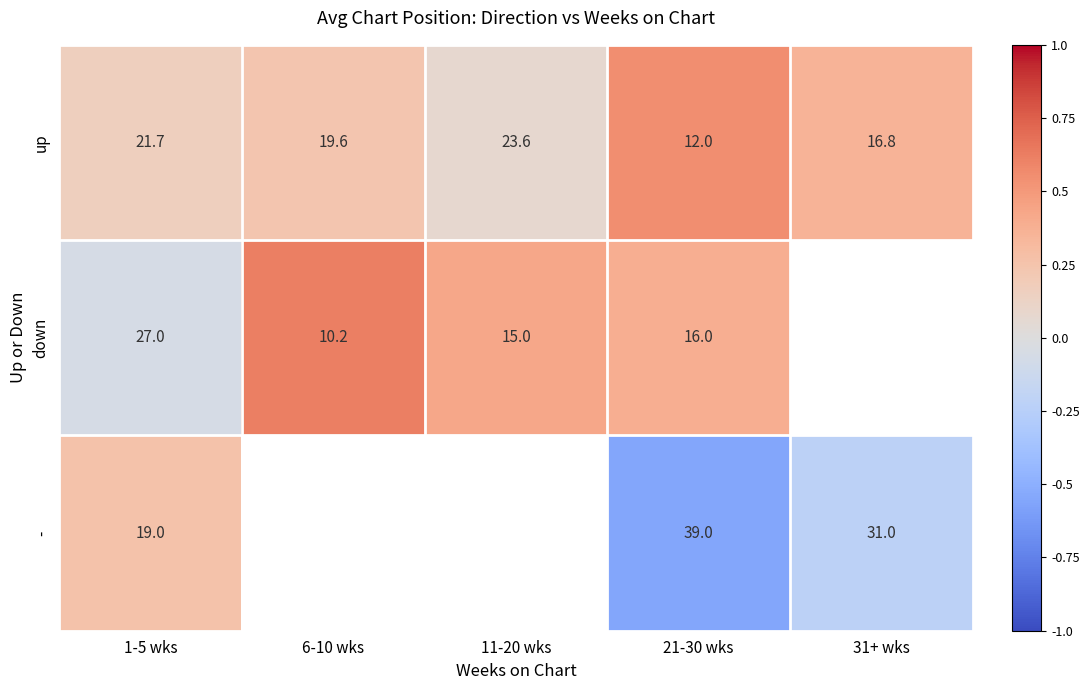

Between 1-5 wks and 21-30 wks, which series saw the biggest shift?

-